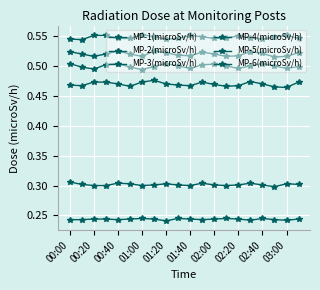

Where is MP-4(microSv/h) nearest to the value 0?

01:00